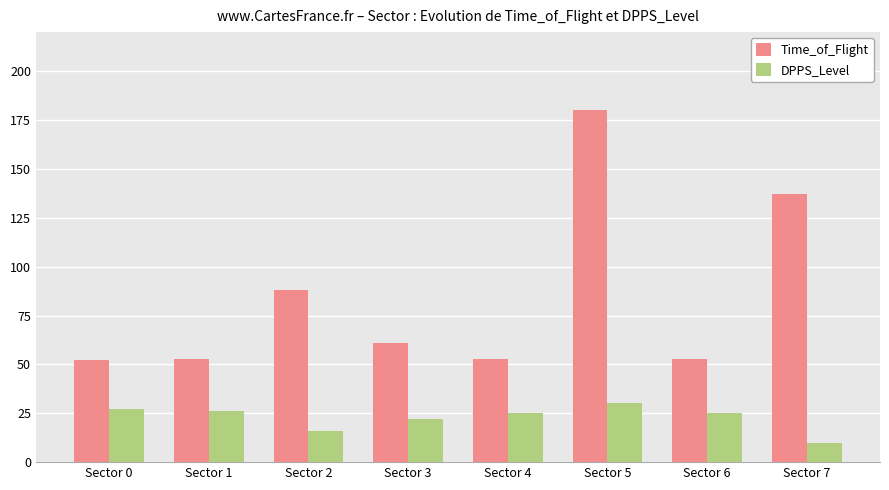

Reading left to right, list all the values displayed in this chart.

Time_of_Flight: 52	53	88	61	53	180	53	137
DPPS_Level: 27	26	16	22	25	30	25	10